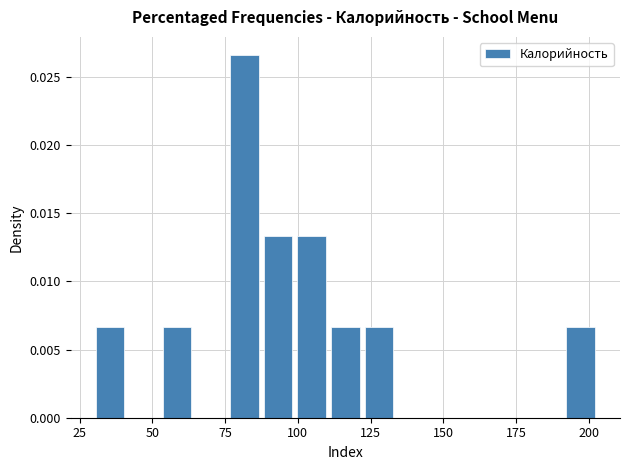

Read against the x-axis, roughly where is the centre of the tallest bar?

80